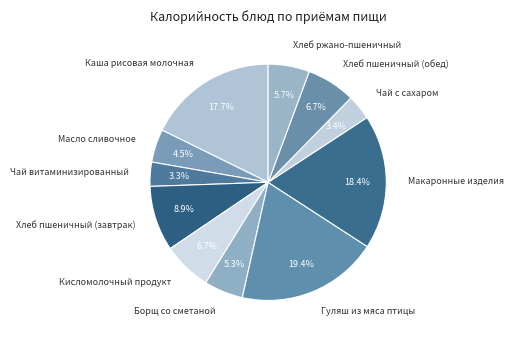

To the nearest percent, what percentage of the pie is Хлеб ржано-пшеничный?

6%